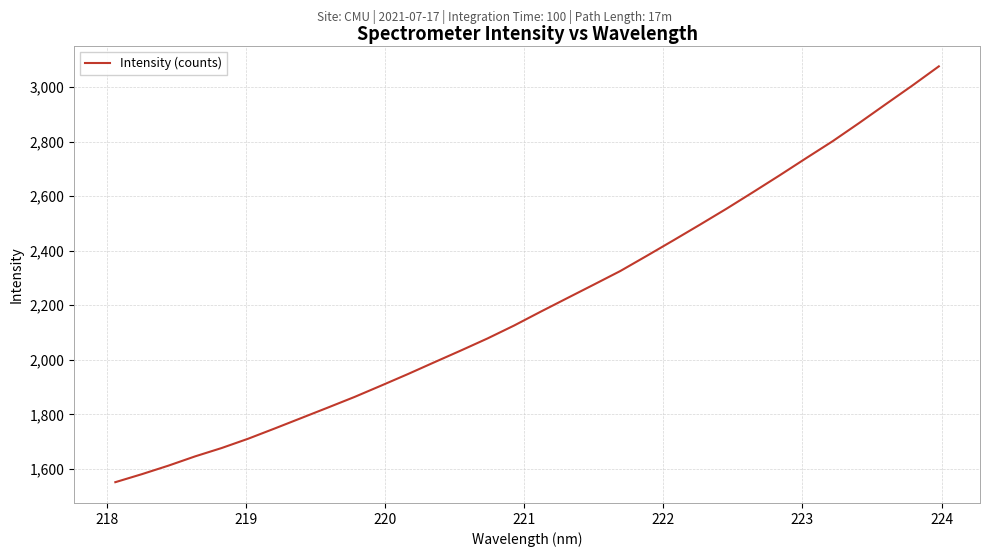

What is the minimum value shown in the chart?

1551.8